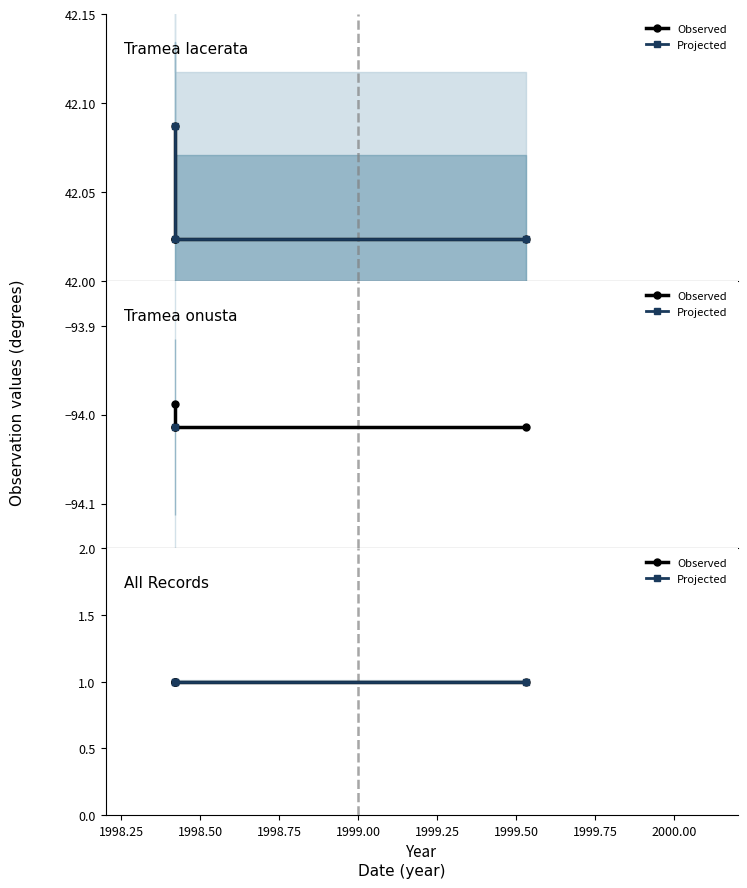

What is the label of the 1st point from the right?

1999-07-13 (Harrier Marsh)